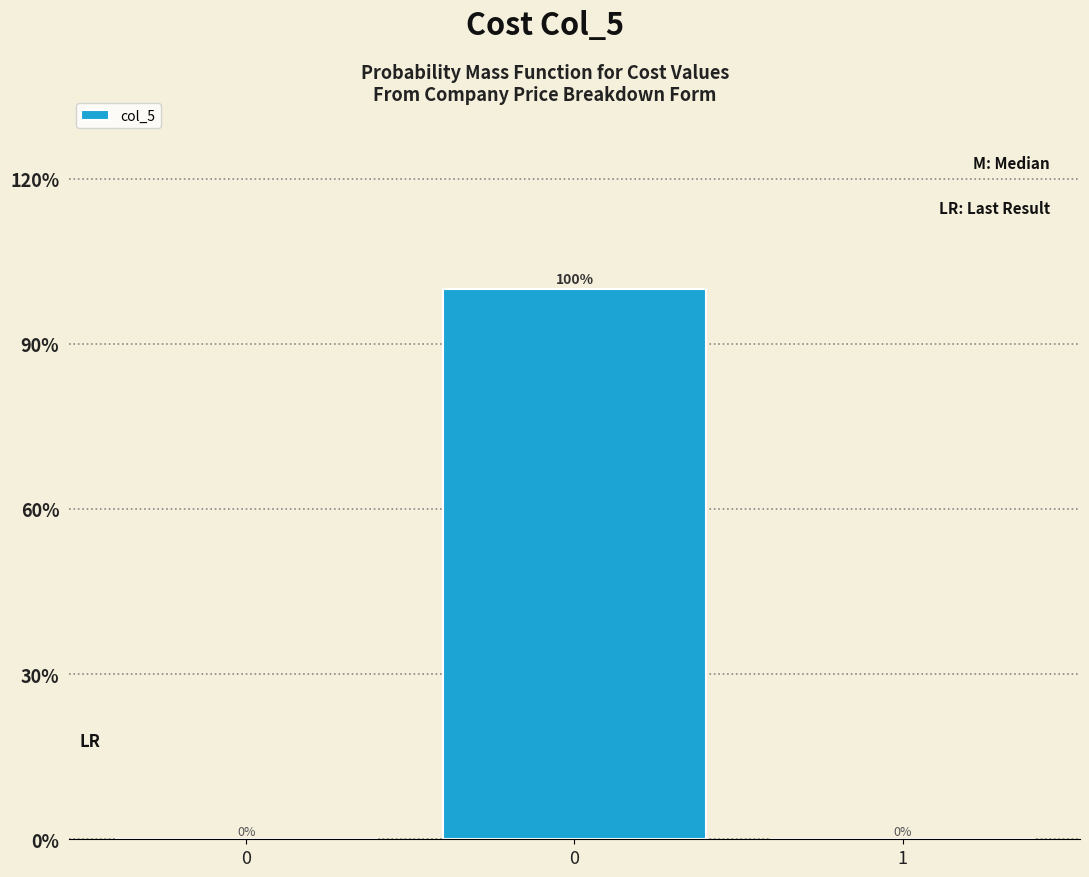

Count the number of values greater than 0.

1